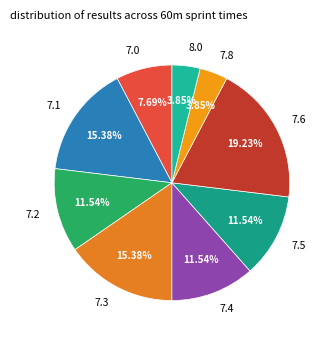

How many segments does this pie chart have?

9